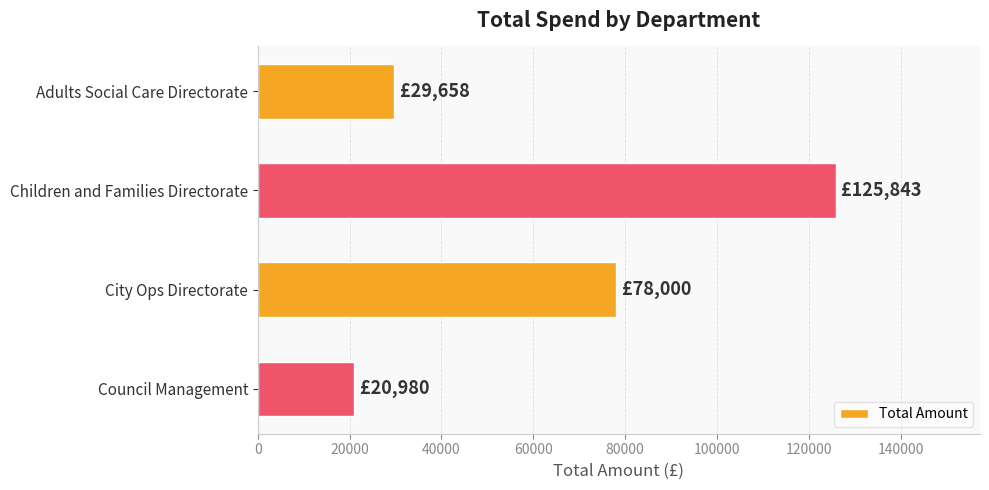

How many data points are less than 78000?

2